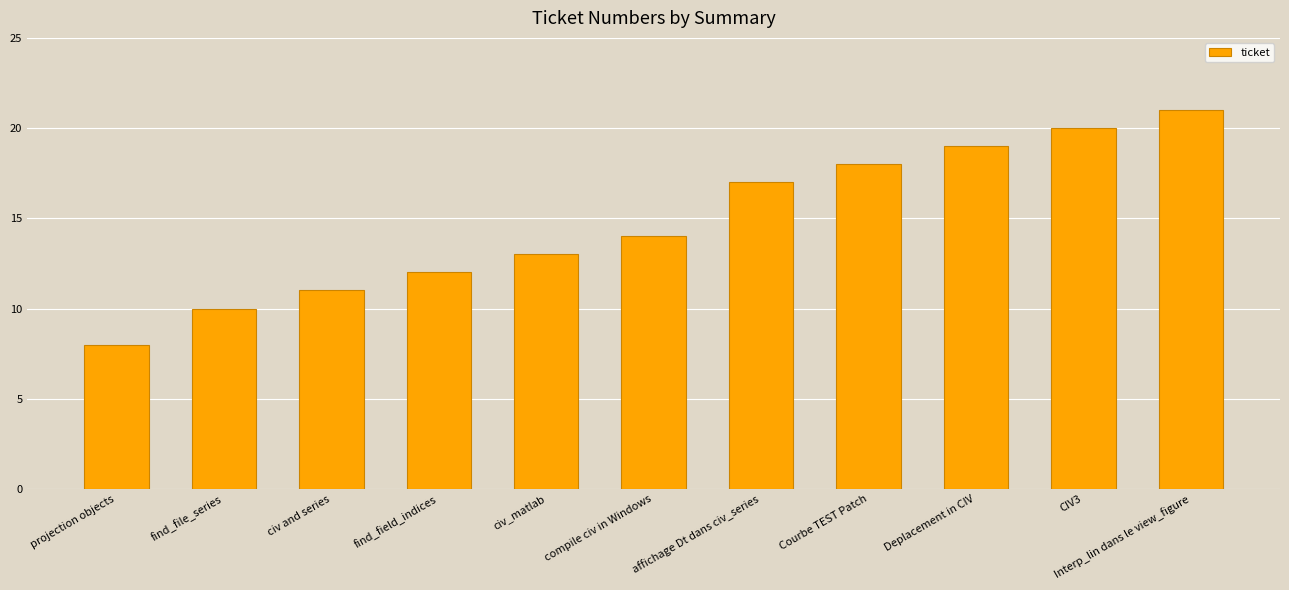

Rank the categories by value from lowest to highest.

projection objects, find_file_series, civ and series, find_field_indices, civ_matlab, compile civ in Windows, affichage Dt dans civ_series, Courbe TEST Patch, Deplacement in CIV, CIV3, Interp_lin dans le view_figure